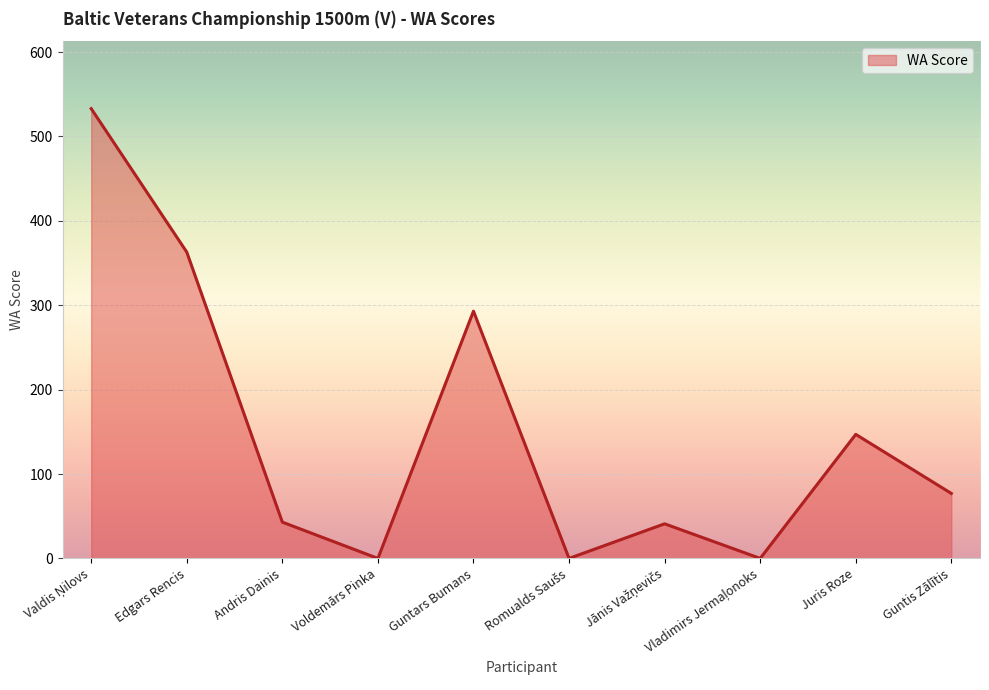

Where is the first local maximum?

Guntars Bumans